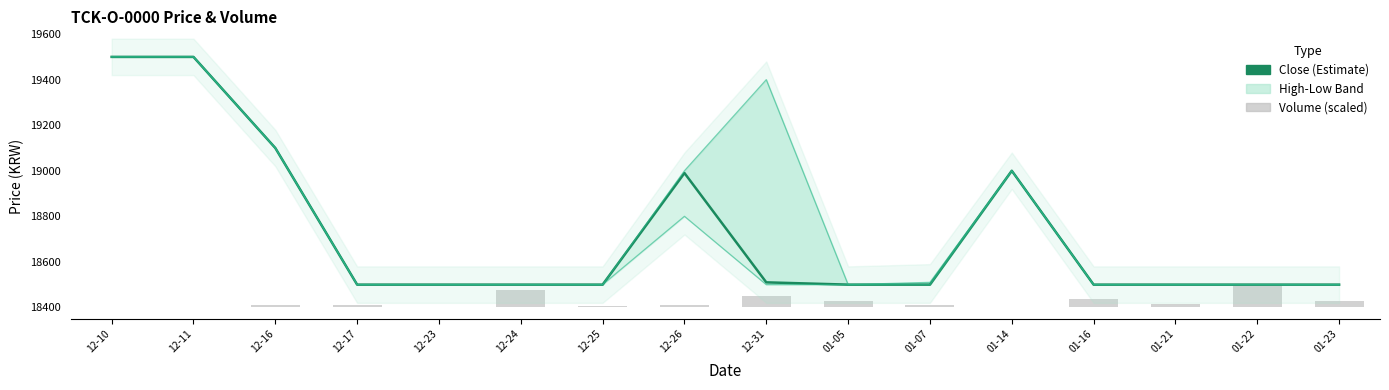

Is it true that Low equals 29693.0 at 12-17?

False